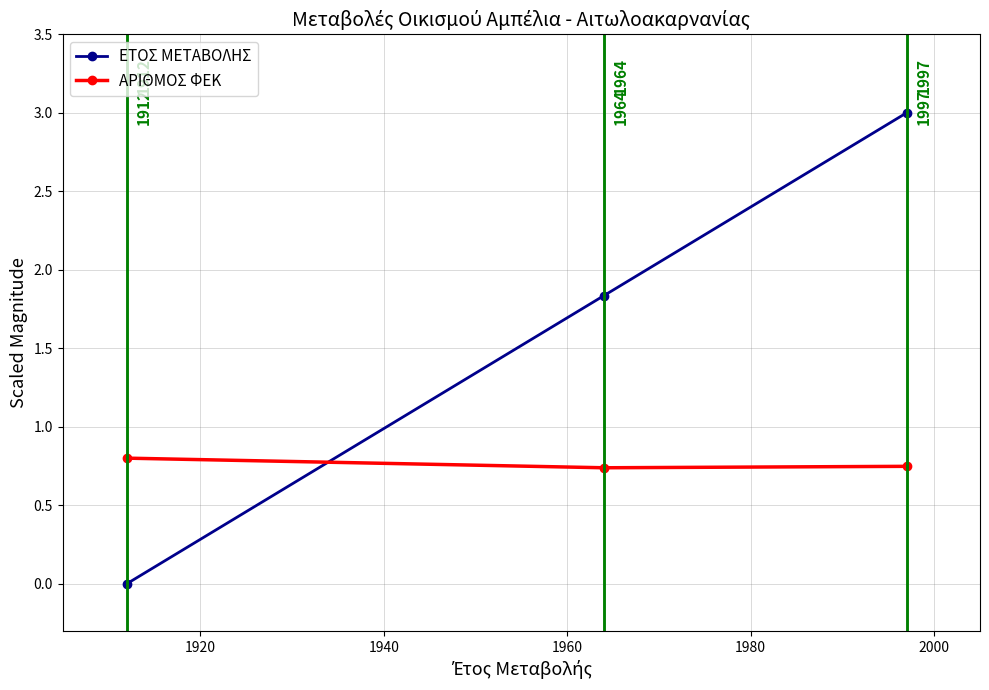

Which series has the largest total across all categories?

ΕΤΟΣ ΜΕΤΑΒΟΛΗΣ